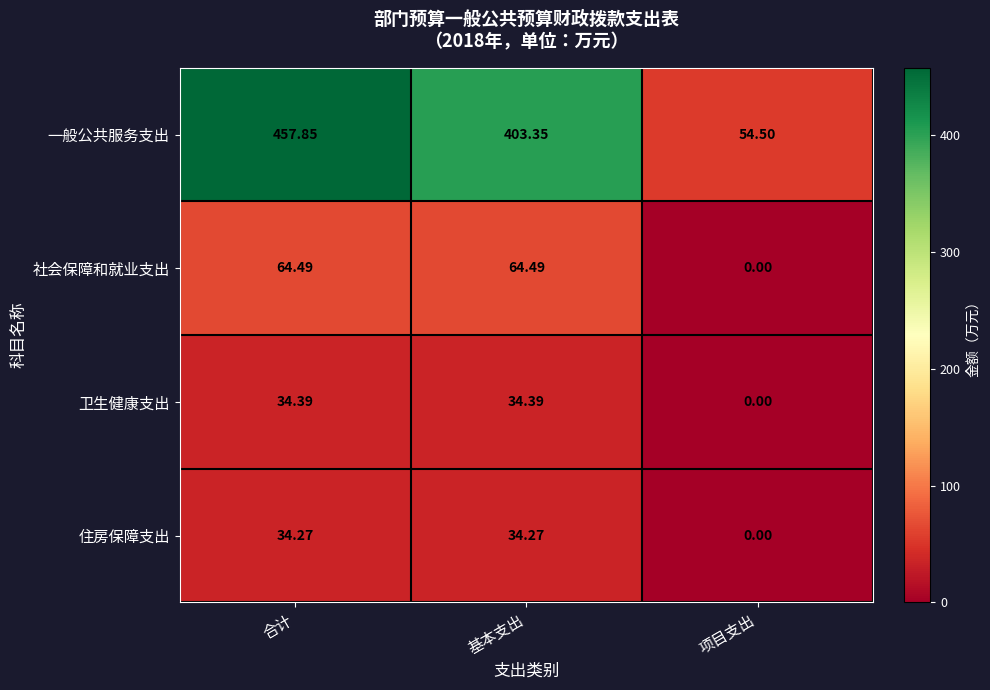

At which label does 一般公共服务支出 first exceed 403?

合计